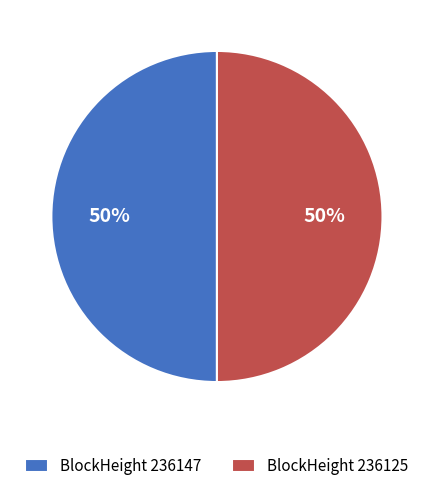

Do BlockHeight 236125 and BlockHeight 236147 together represent more than half of the pie?

Yes